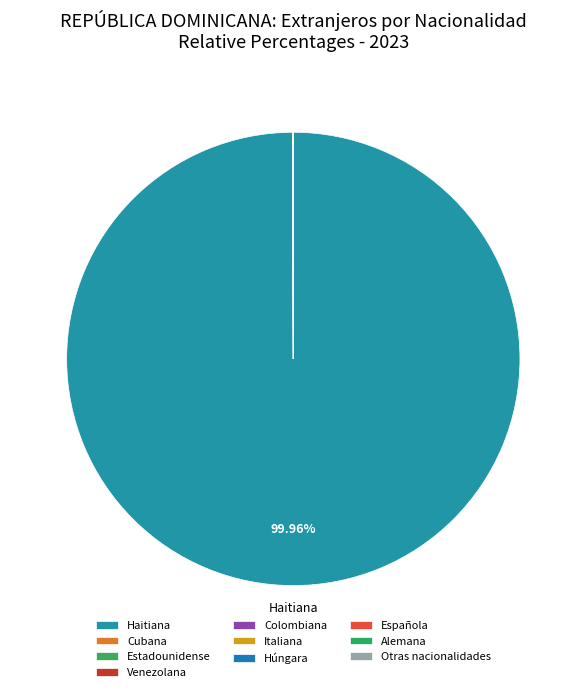

To the nearest percent, what is the average slice percentage?

10%